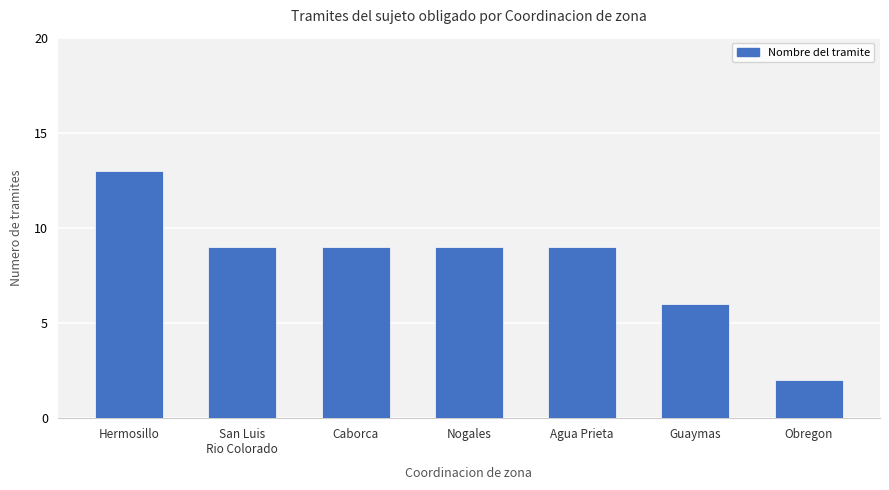

Reading left to right, extract all data points from this chart.

Hermosillo=13	San Luis
Rio Colorado=9	Caborca=9	Nogales=9	Agua Prieta=9	Guaymas=6	Obregon=2